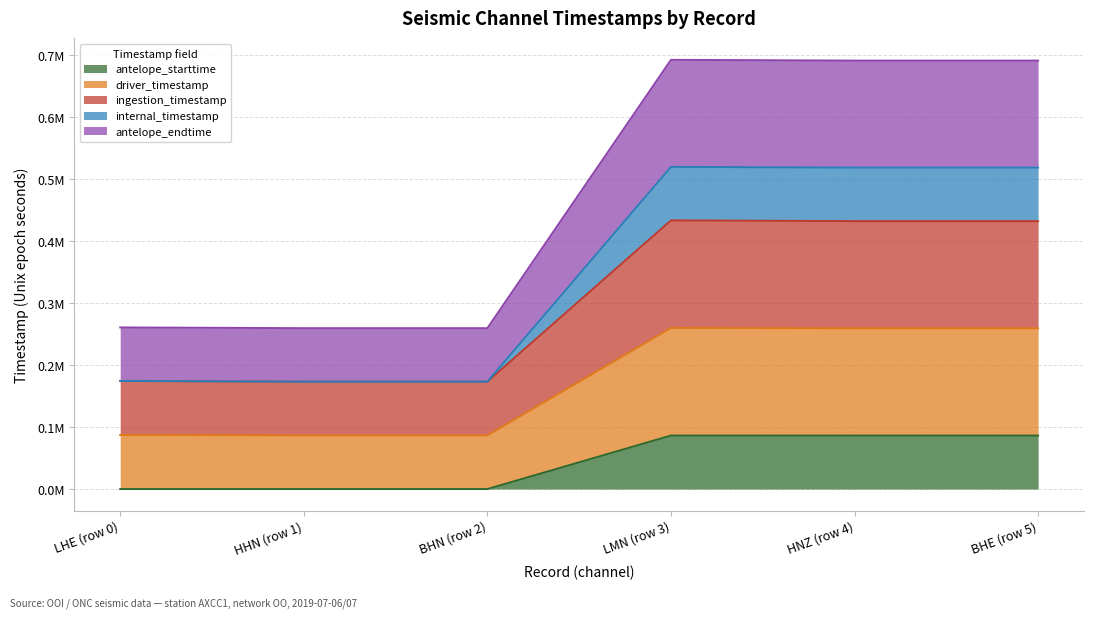

Does the chart display data point markers on the line(s)?

No